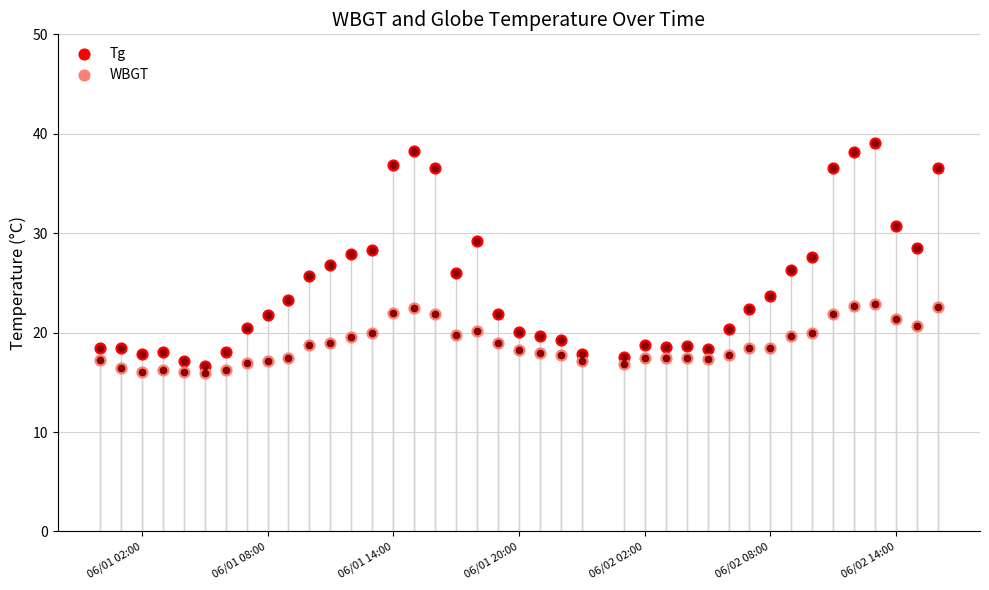

Is the value of WBGT at 29 greater than the value of Tg at 7?

No